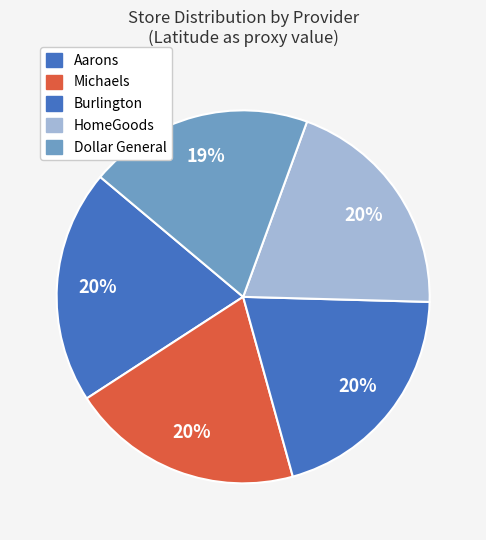

Which category has the biggest portion of the pie?

Aarons (F568)